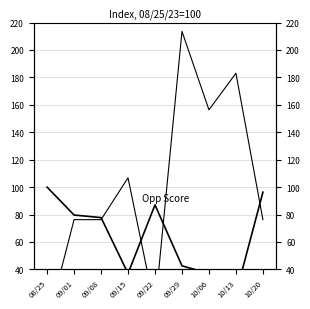

What is the difference between the maximum and second lowest values in the Team Score series?

63.0